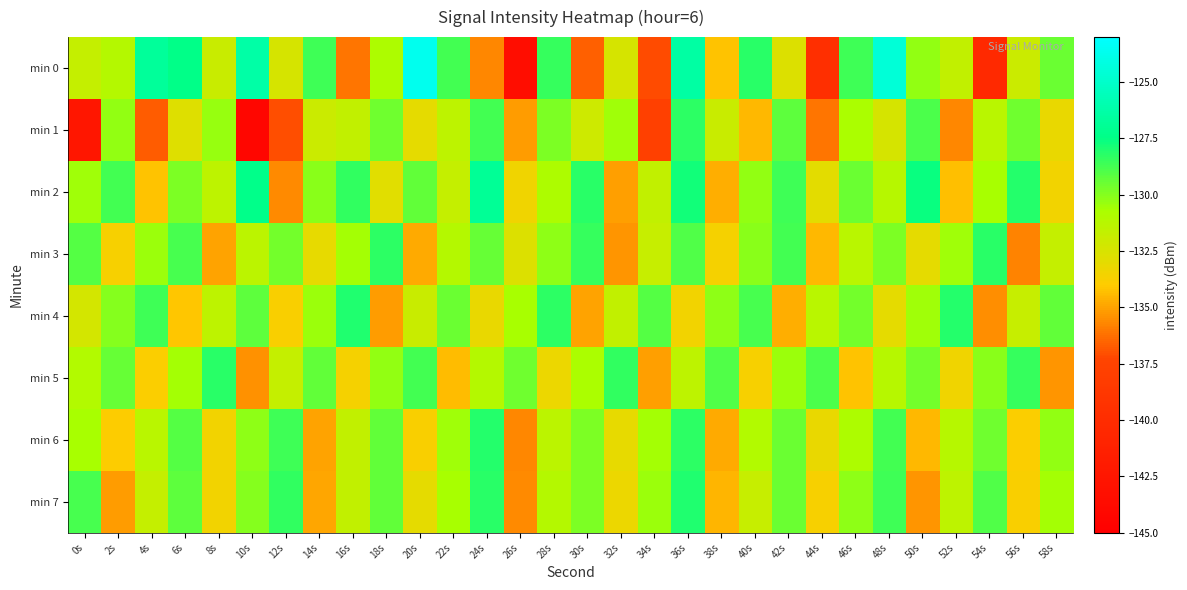

What is the greatest value displayed?

-123.7